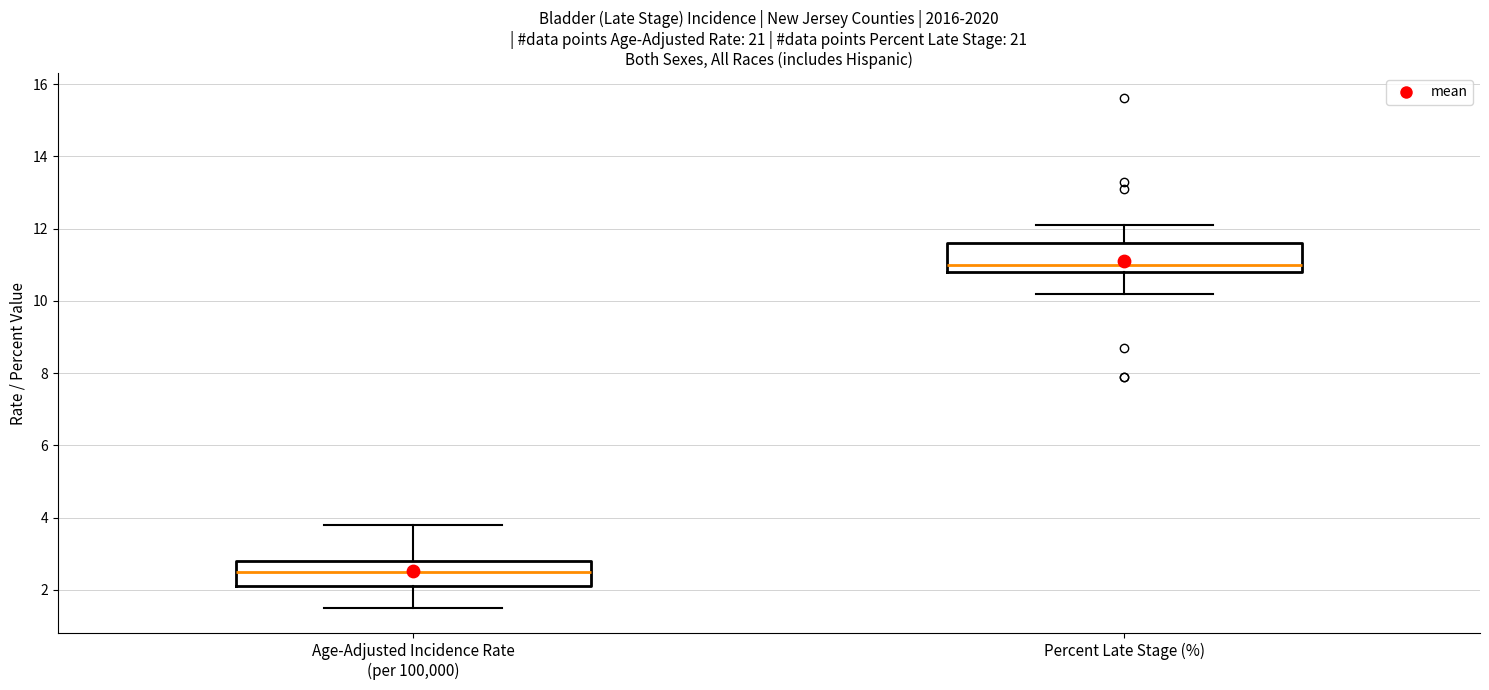

Where does the upper whisker of the box for Percent Late Stage (%) end on the y-axis? The values are not printed on the chart, so give them approximately, as read against the axis.

12.2